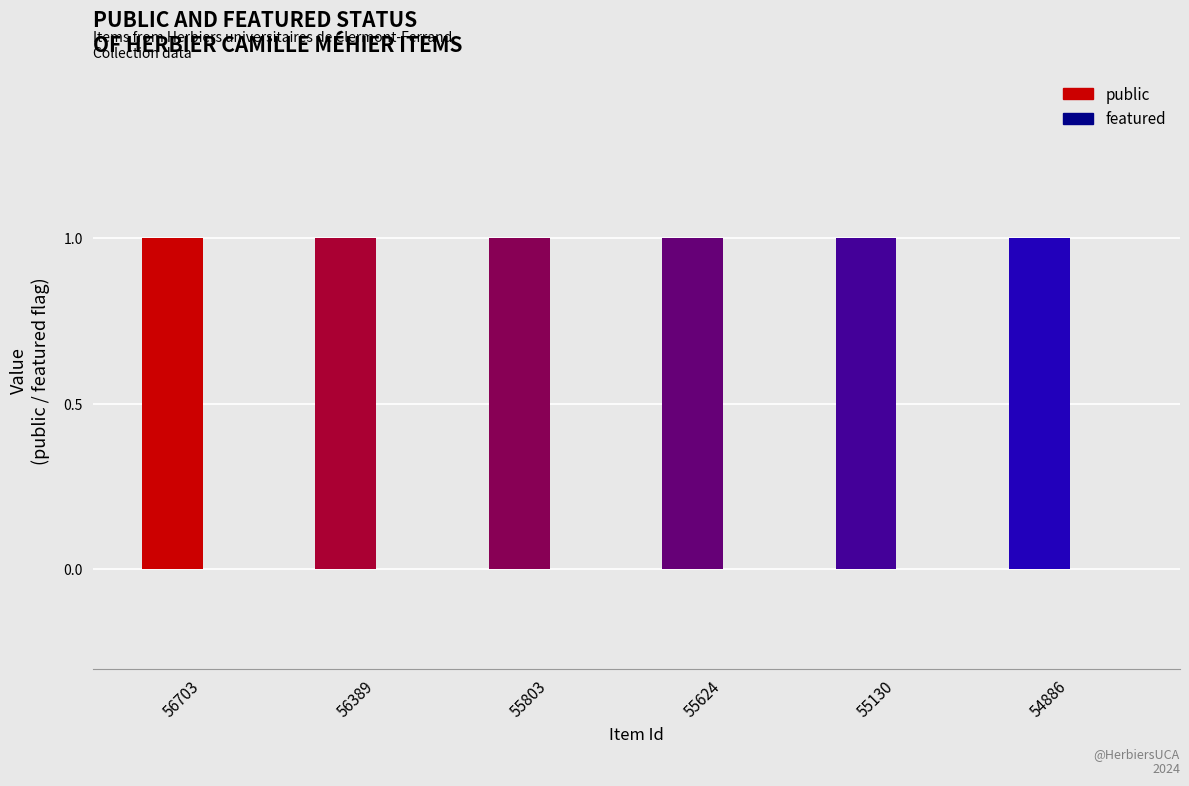

List the labels in order of featured value, smallest first.

56703, 56389, 55803, 55624, 55130, 54886